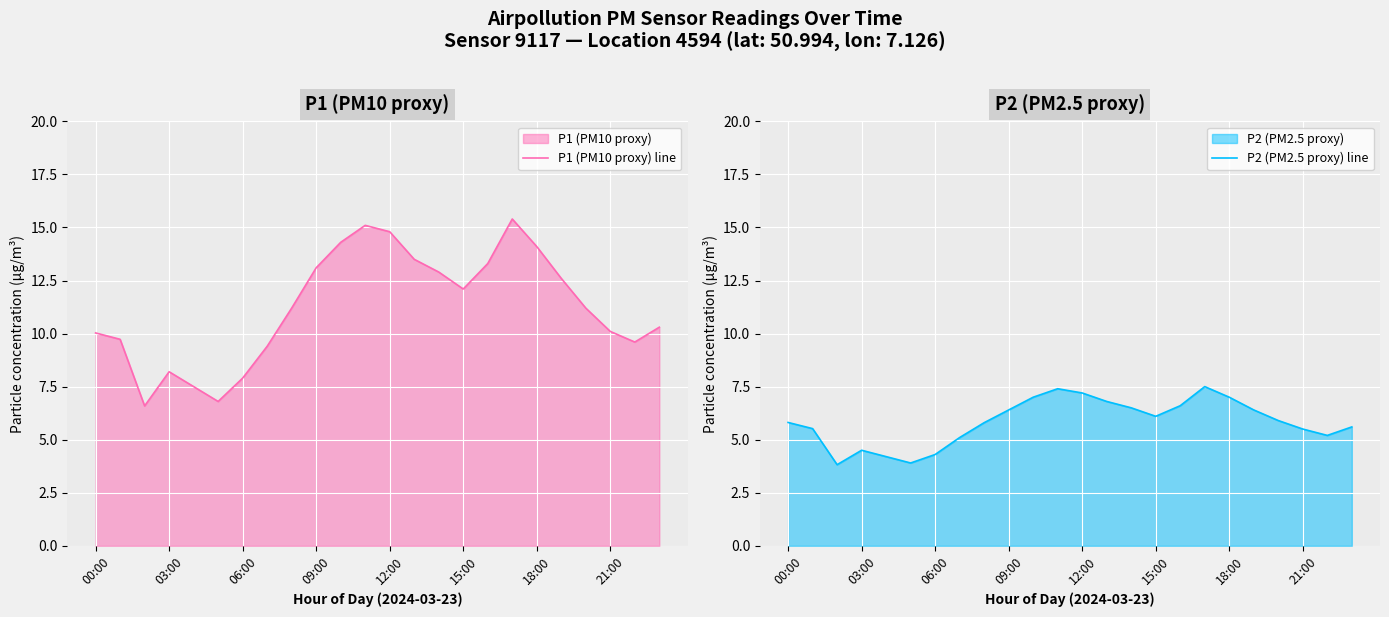

The P1 (PM10 proxy) line series shows 6.6 at 14. True or false?

False